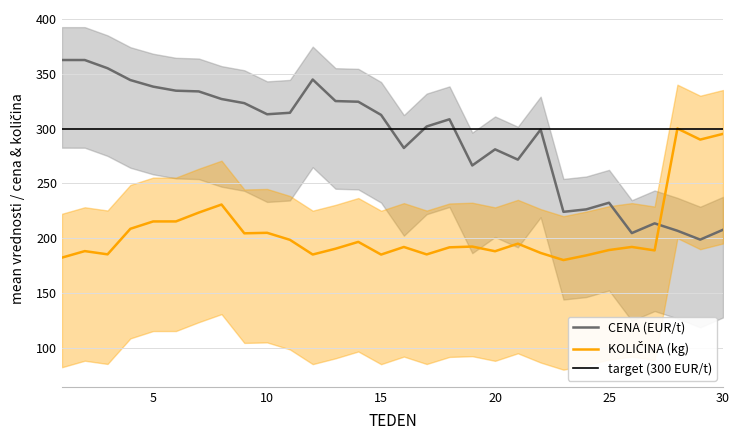

Which series changed the most between 6 and 10?

CENA (EUR/t) 2023